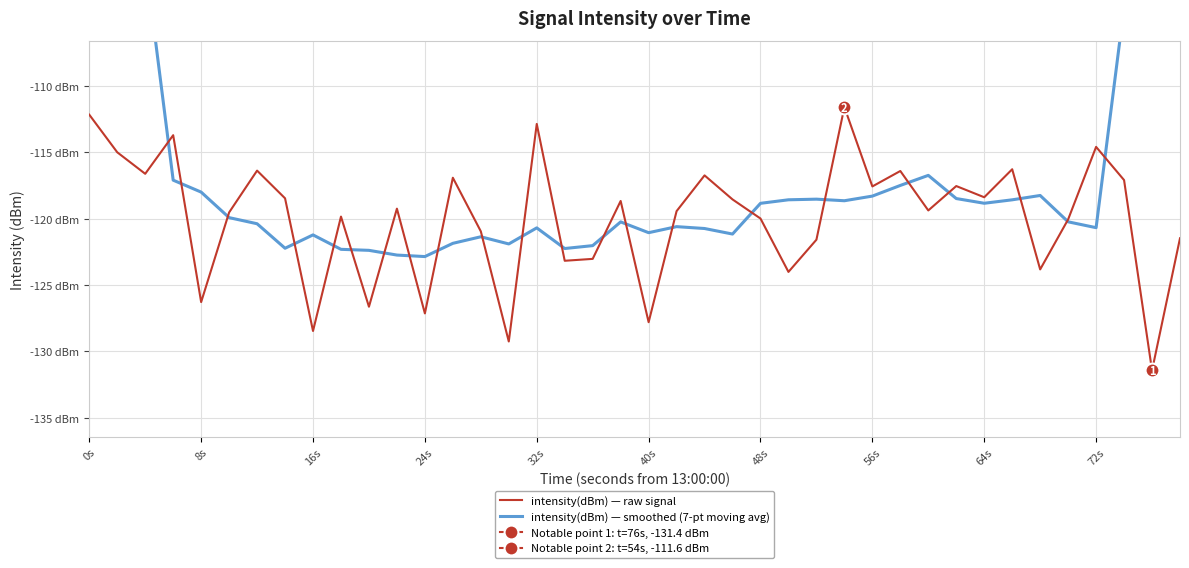

At which category does the chart reach its peak across all series?

0s